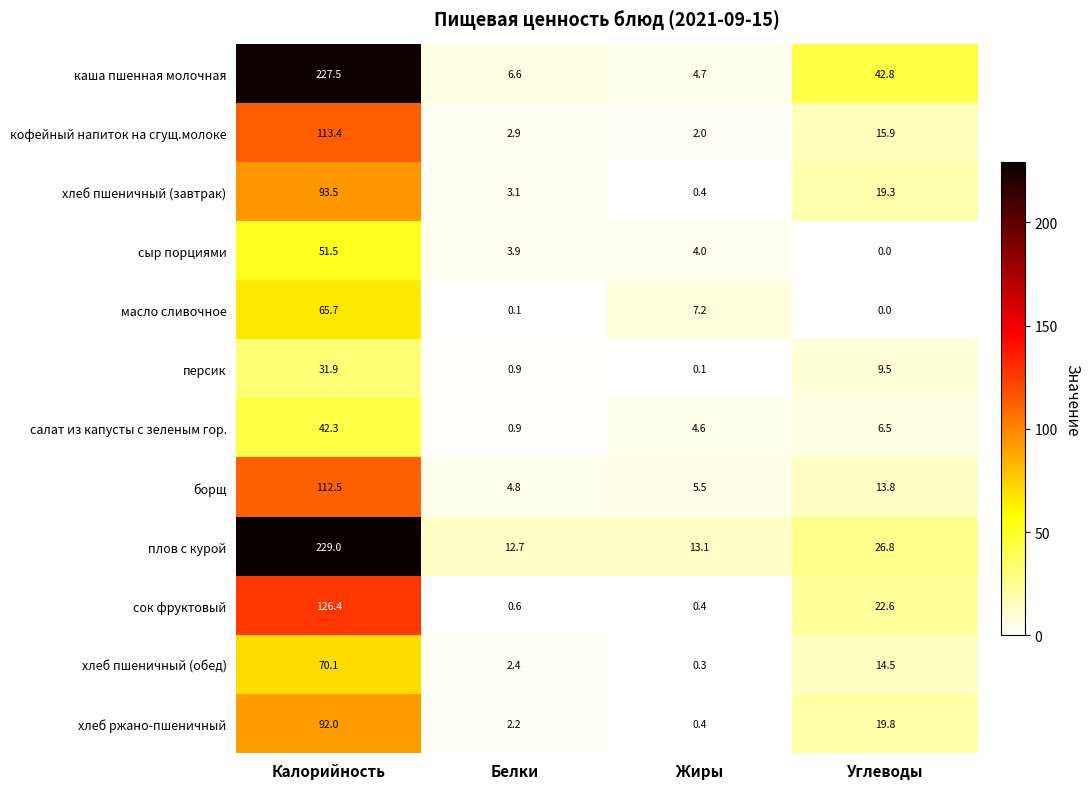

What is the sum of the салат из капусты с зеленым гор. values at Жиры and Белки?

5.5